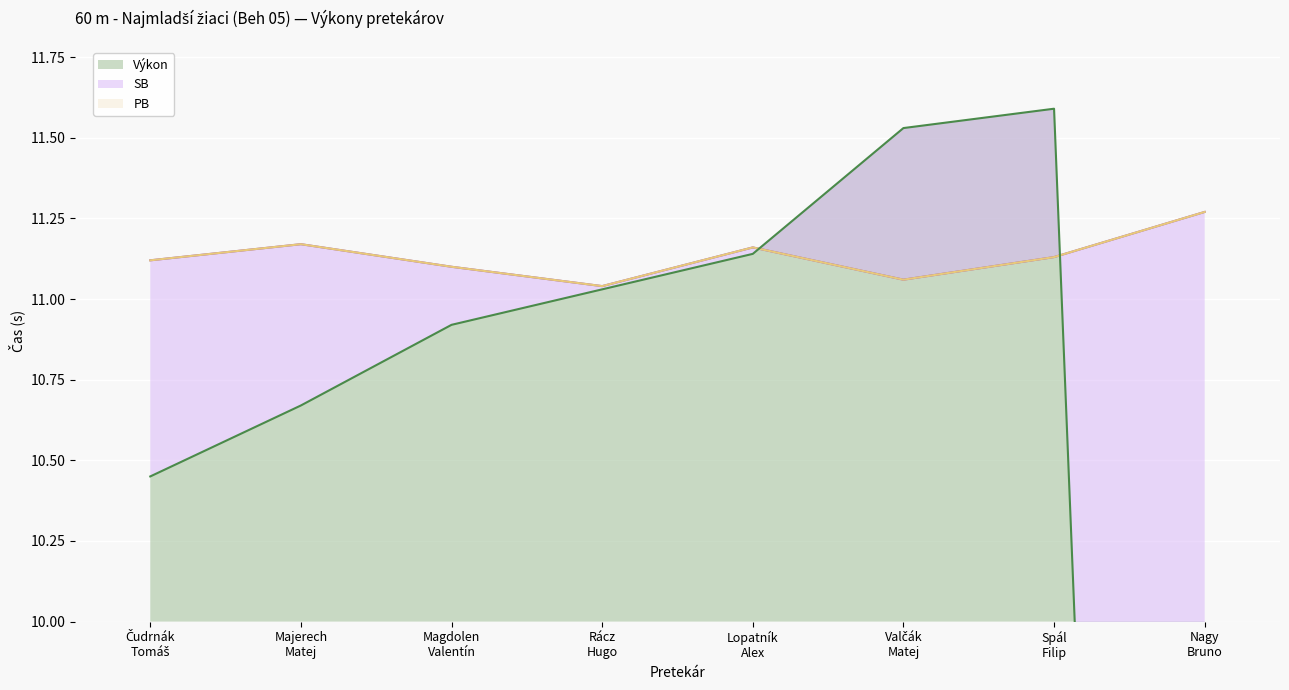

Which series changed the most between Čudrnák
Tomáš and Magdolen
Valentín?

Výkon